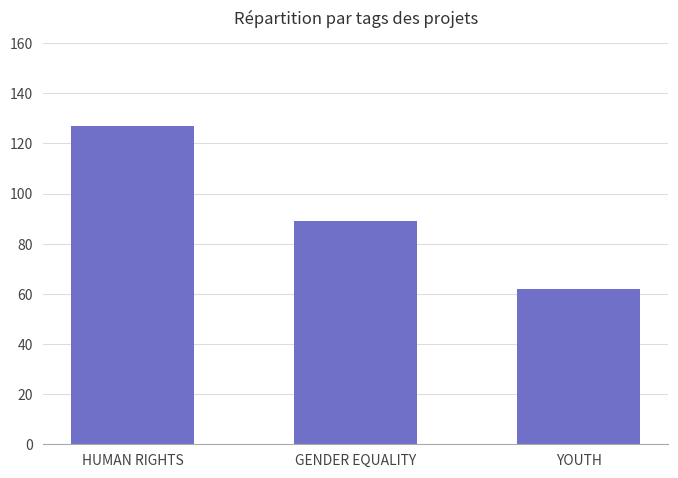

How many bars are there in total?

3